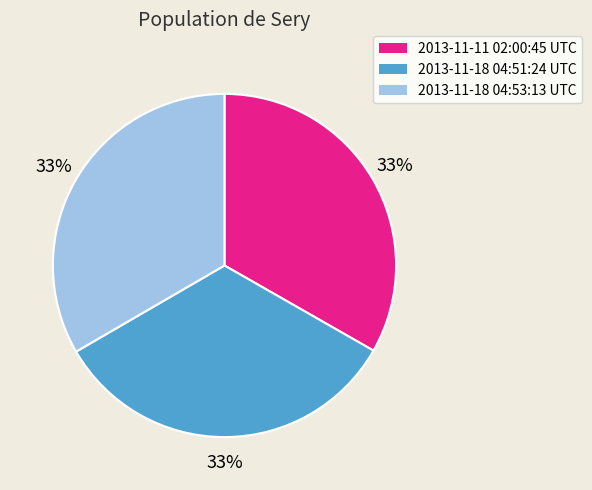

Approximately how many times larger is the value at 2013-11-11 02:00:45 UTC compared to 2013-11-18 04:53:13 UTC?

1.0